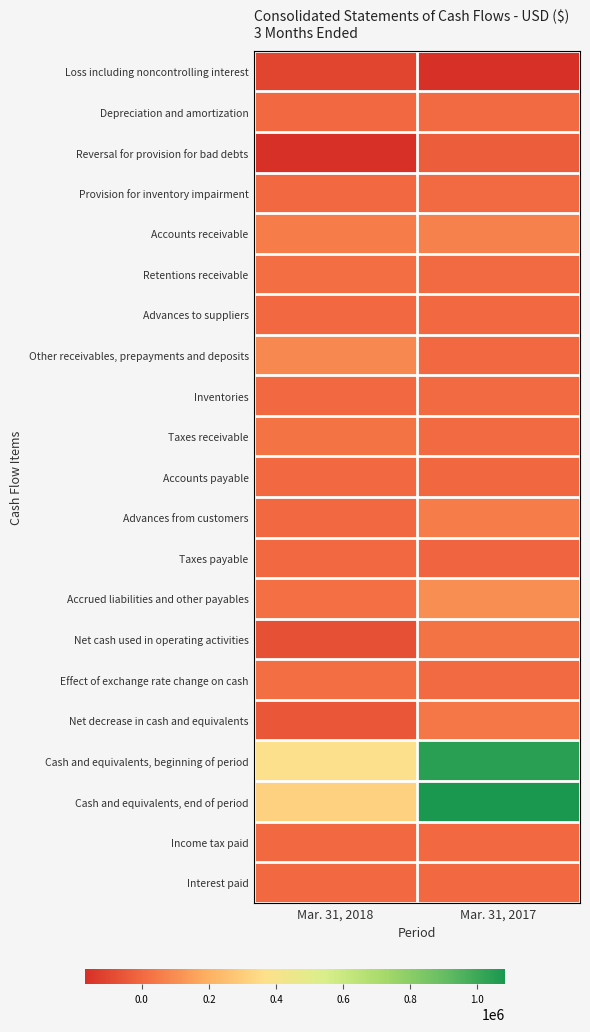

Reading left to right, list all the values displayed in this chart.

Loss including noncontrolling interest: Mar. 31, 2018=-101562	Mar. 31, 2017=-160642
Depreciation and amortization: Mar. 31, 2018=947	Mar. 31, 2017=4206
Reversal for provision for bad debts: Mar. 31, 2018=-169506	Mar. 31, 2017=-37049
Provision for inventory impairment: Mar. 31, 2018=0	Mar. 31, 2017=3145
Accounts receivable: Mar. 31, 2018=52328	Mar. 31, 2017=70104
Retentions receivable: Mar. 31, 2018=15087	Mar. 31, 2017=5903
Advances to suppliers: Mar. 31, 2018=-1414	Mar. 31, 2017=0
Other receivables, prepayments and deposits: Mar. 31, 2018=89564	Mar. 31, 2017=-1088
Inventories: Mar. 31, 2018=0	Mar. 31, 2017=3205
Taxes receivable: Mar. 31, 2018=26284	Mar. 31, 2017=5381
Accounts payable: Mar. 31, 2018=0	Mar. 31, 2017=-6951
Advances from customers: Mar. 31, 2018=0	Mar. 31, 2017=53140
Taxes payable: Mar. 31, 2018=0	Mar. 31, 2017=-8873
Accrued liabilities and other payables: Mar. 31, 2018=17564	Mar. 31, 2017=100127
Net cash used in operating activities: Mar. 31, 2018=-70708	Mar. 31, 2017=30608
Effect of exchange rate change on cash: Mar. 31, 2018=13882	Mar. 31, 2017=5676
Net decrease in cash and equivalents: Mar. 31, 2018=-56826	Mar. 31, 2017=36284
Cash and equivalents, beginning of period: Mar. 31, 2018=374827	Mar. 31, 2017=1046884
Cash and equivalents, end of period: Mar. 31, 2018=318001	Mar. 31, 2017=1083168
Income tax paid: Mar. 31, 2018=0	Mar. 31, 2017=0
Interest paid: Mar. 31, 2018=0	Mar. 31, 2017=170